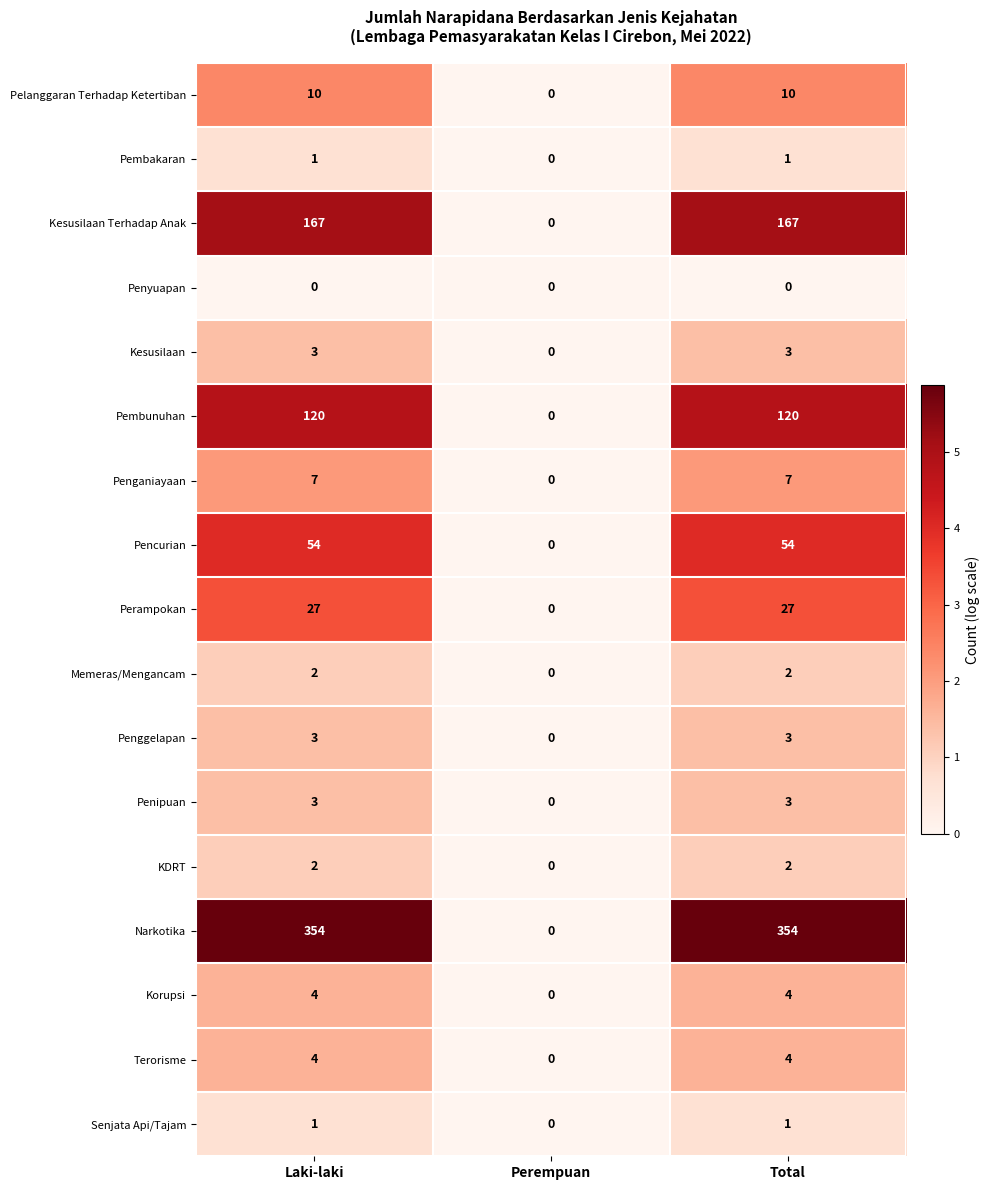

Which series has the largest total across all categories?

Narkotika